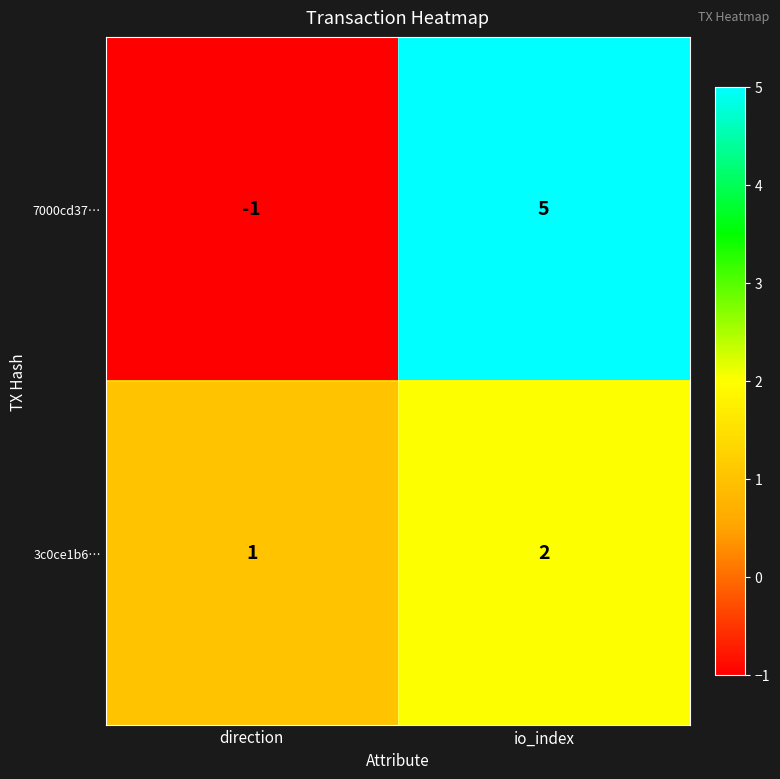

Reading left to right, extract all data points from this chart.

7000cd37…: -1	5
3c0ce1b6…: 1	2